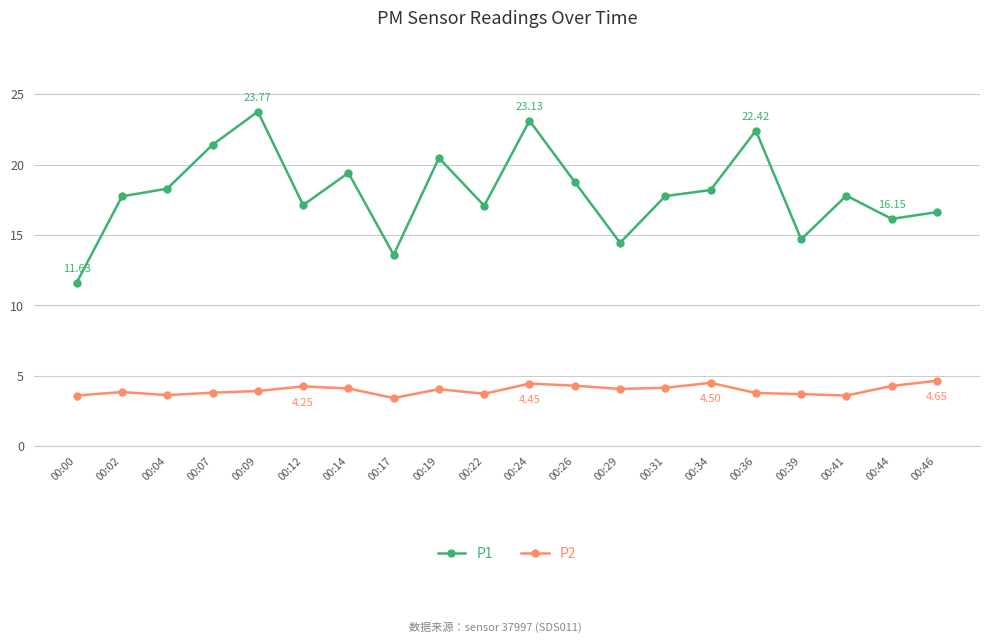

At 00:24, list the series in order from smallest to largest.

P2, P1